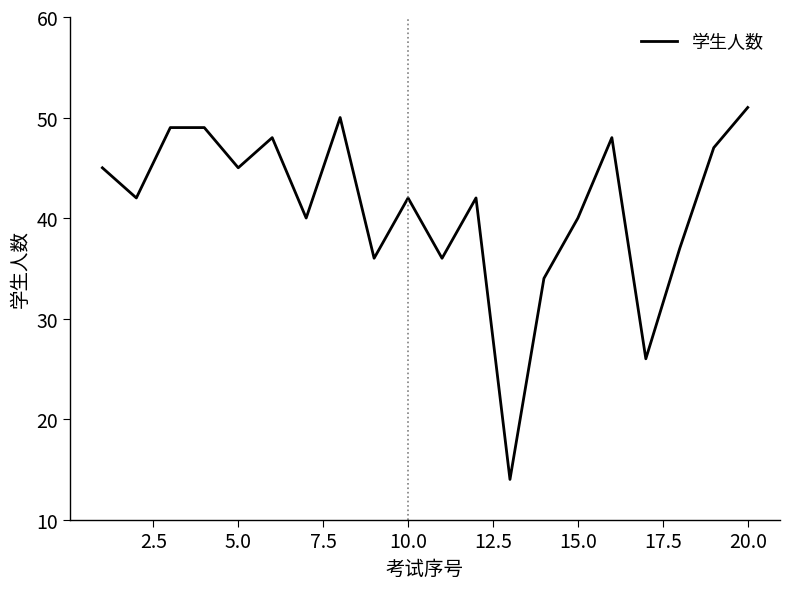

What is the difference between the maximum and minimum values?

37